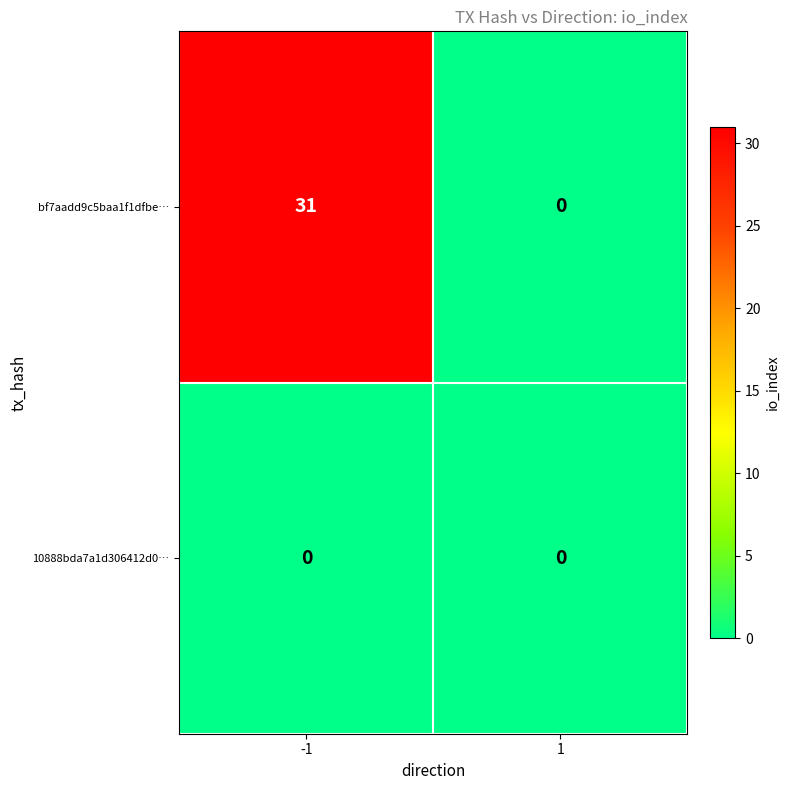

List the series in order of their overall mean, lowest first.

10888bda7a1d306412d0…, bf7aadd9c5baa1f1dfbe…